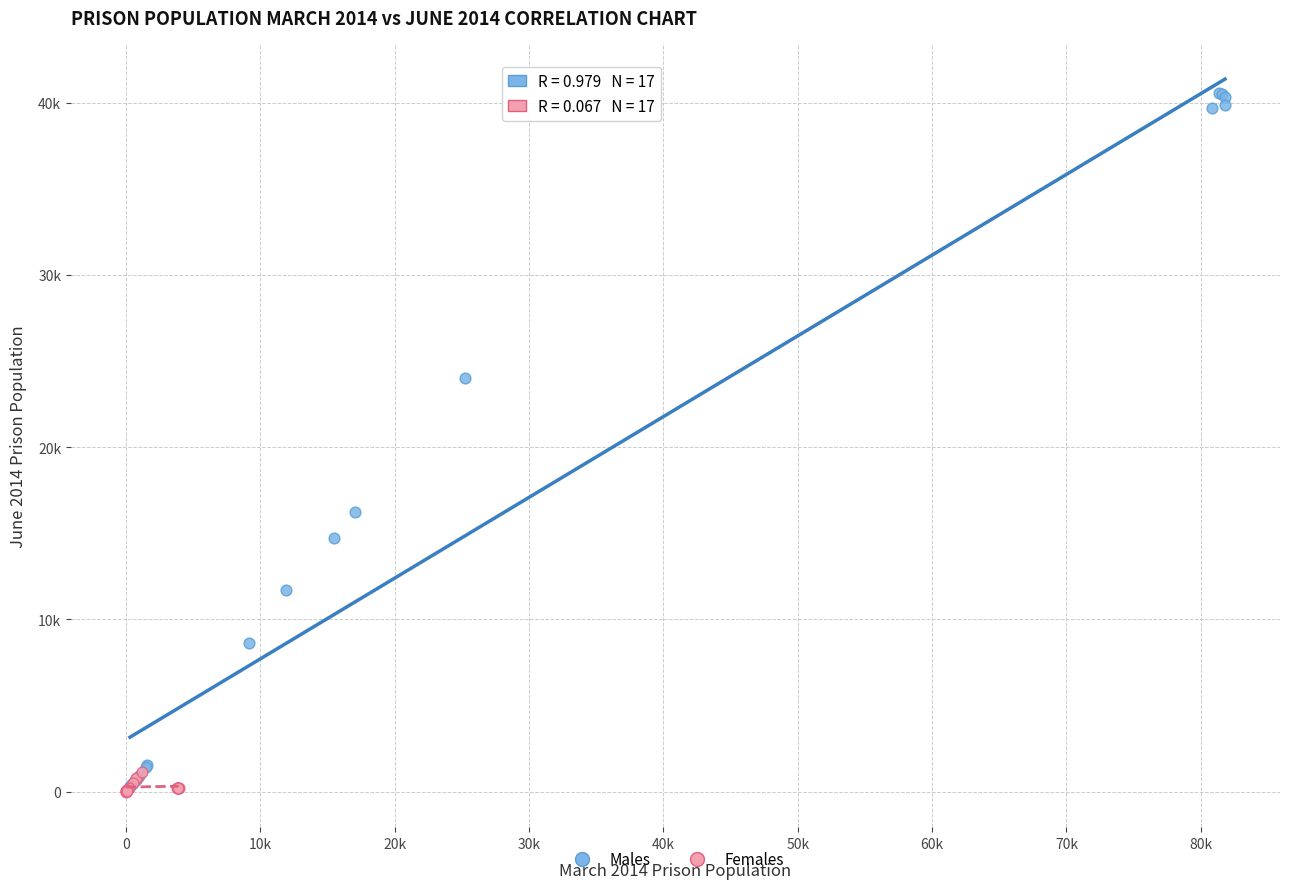

Which series contains the highest Y value?

Males